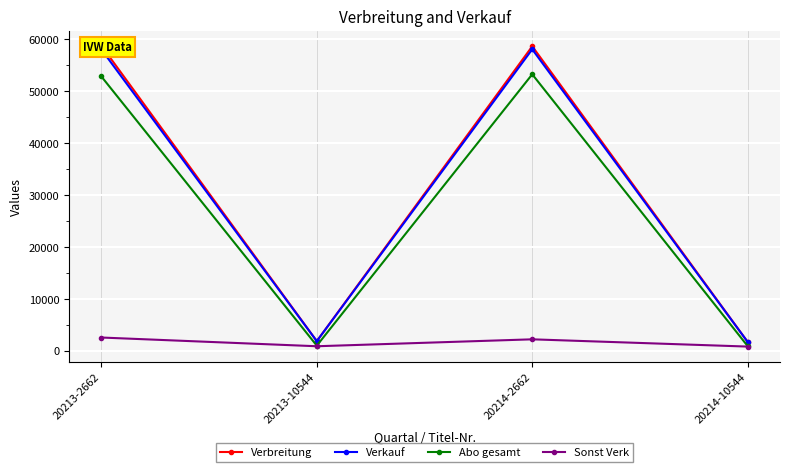

Reading left to right, list all the values displayed in this chart.

Verbreitung: 20213-2662=58800	20213-10544=1852	20214-2662=58673	20214-10544=1698
Verkauf: 20213-2662=58073	20213-10544=1852	20214-2662=58097	20214-10544=1698
Abo gesamt: 20213-2662=52866	20213-10544=985	20214-2662=53279	20214-10544=894
Sonst Verk: 20213-2662=2550	20213-10544=867	20214-2662=2203	20214-10544=804